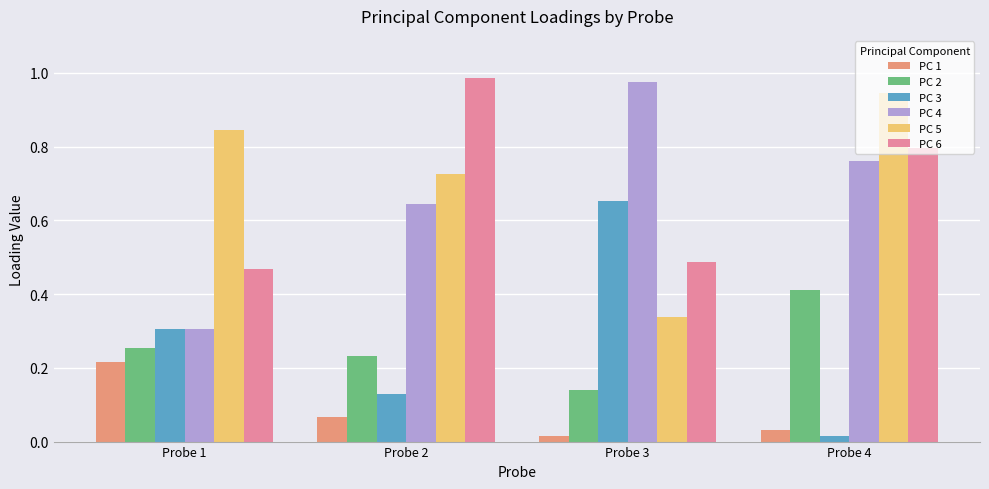

Where is PC 4 nearest to the value 0?

Probe 1